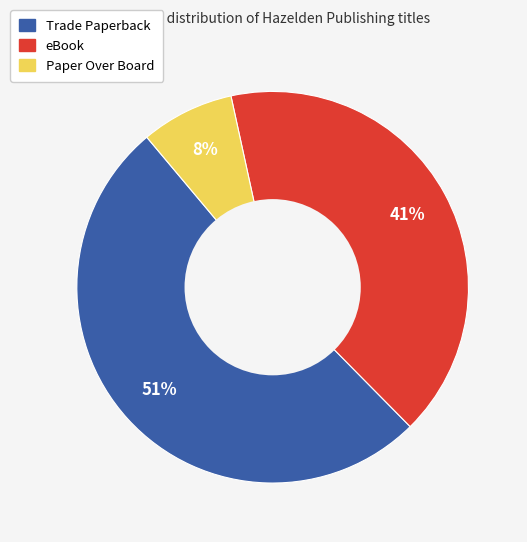

The eBook slice represents 52% of the pie. True or false?

False